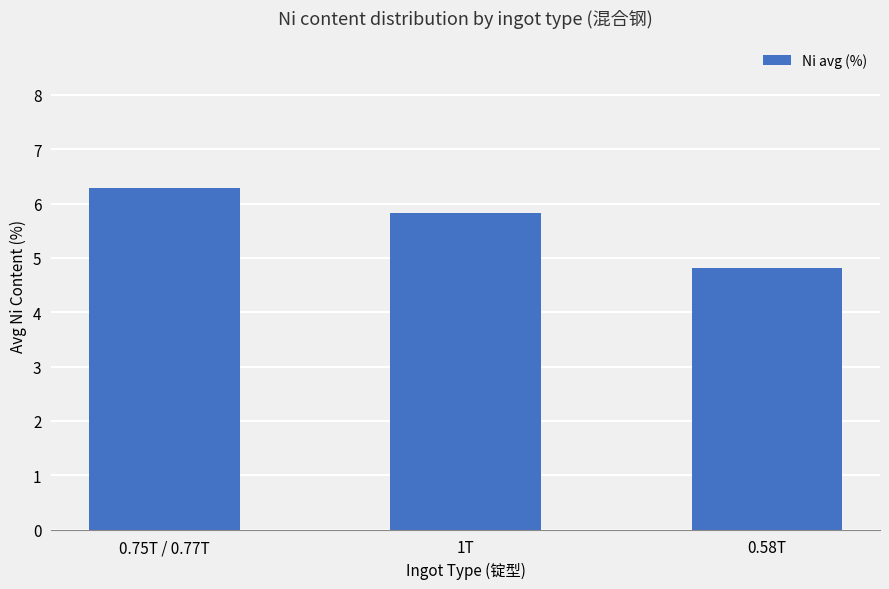

Is it true that the value at 1T is 1.8?

False